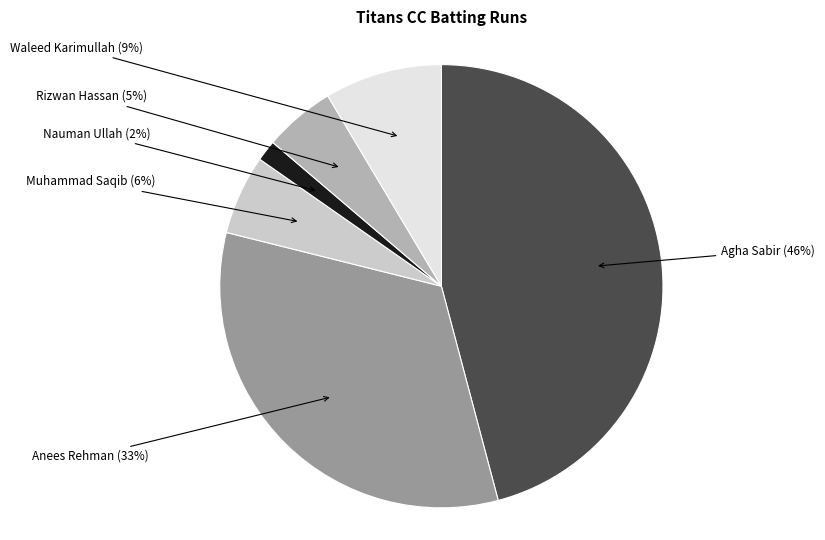

Between Anees Rehman and Agha Sabir, which is larger?

Agha Sabir